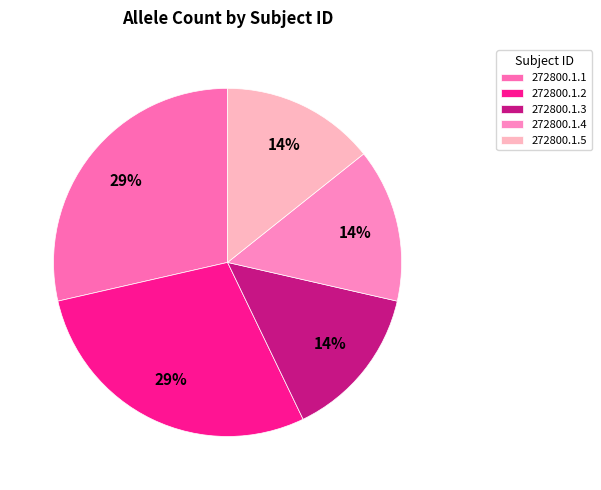

How many slices are in this pie chart?

5